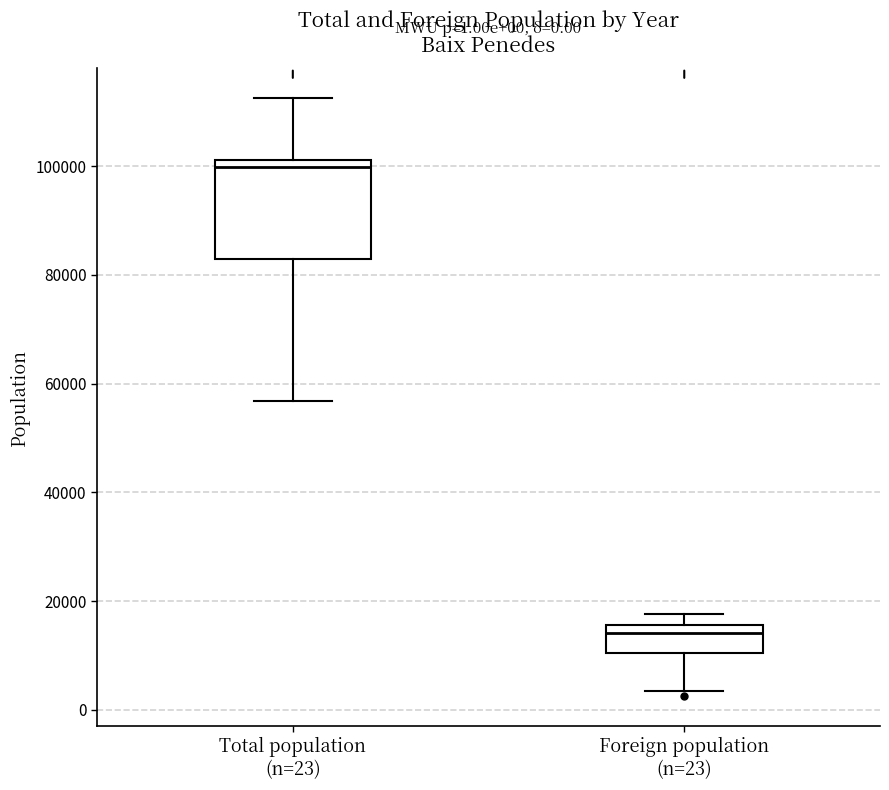

Which box has the highest median line?

Total population (n=23)